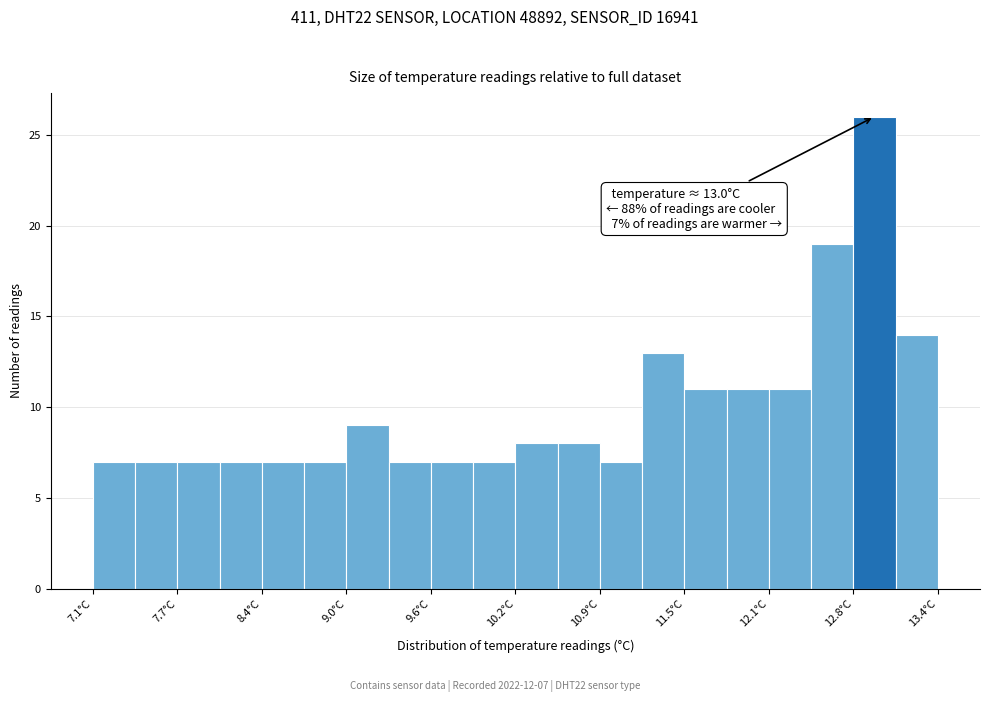

Around what value on the x-axis is the tallest bar? Give the approximate position of its centre, as read against the axis.

12.9